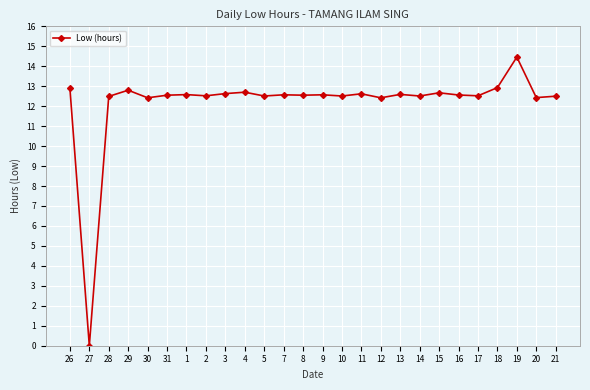

How many positive values are there?

25